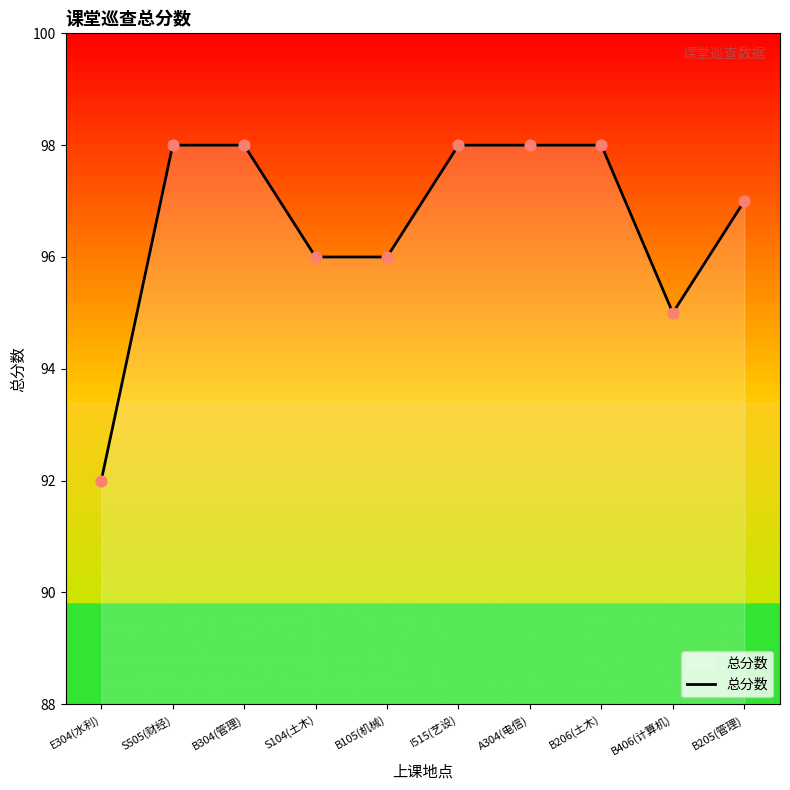

What is the ratio of the value at B205(管理) to the value at A304(电信)?

1.0